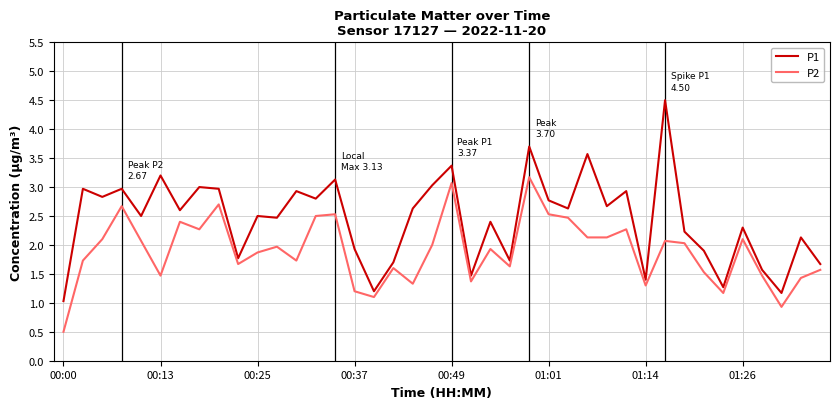

What is the difference between the maximum and minimum values in the P2 series?

2.7